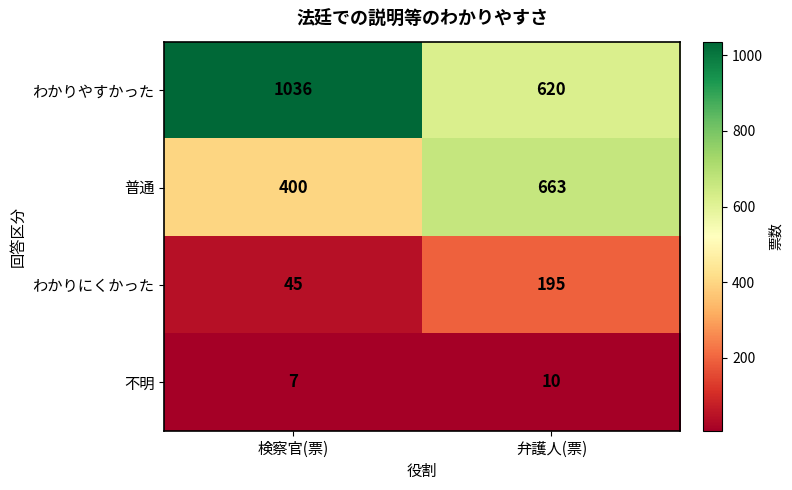

What is the total value across all series at 弁護人(票)?

1488